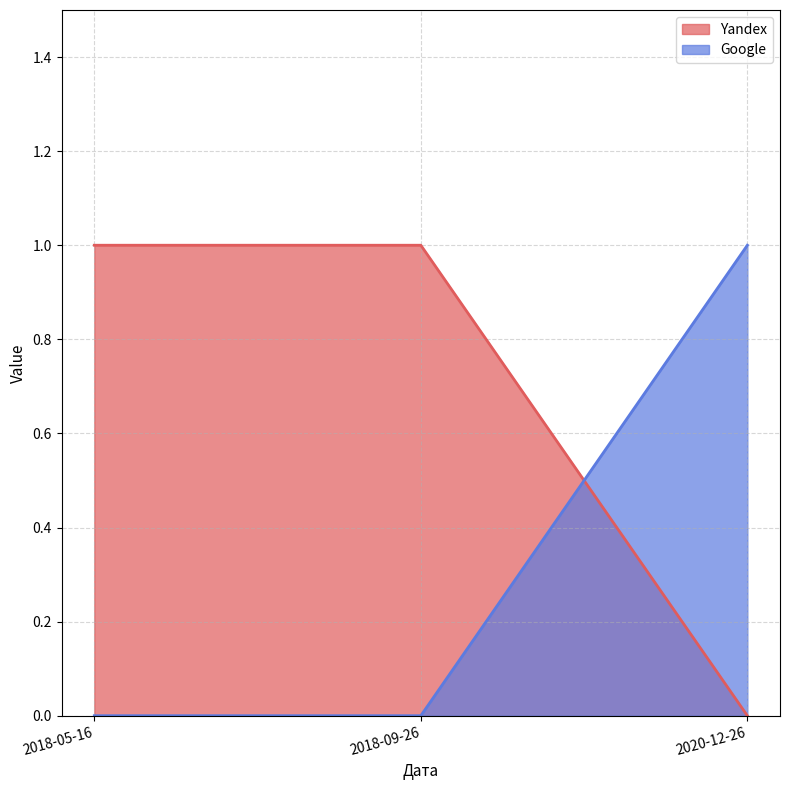

Which series has the widest spread of values?

Yandex